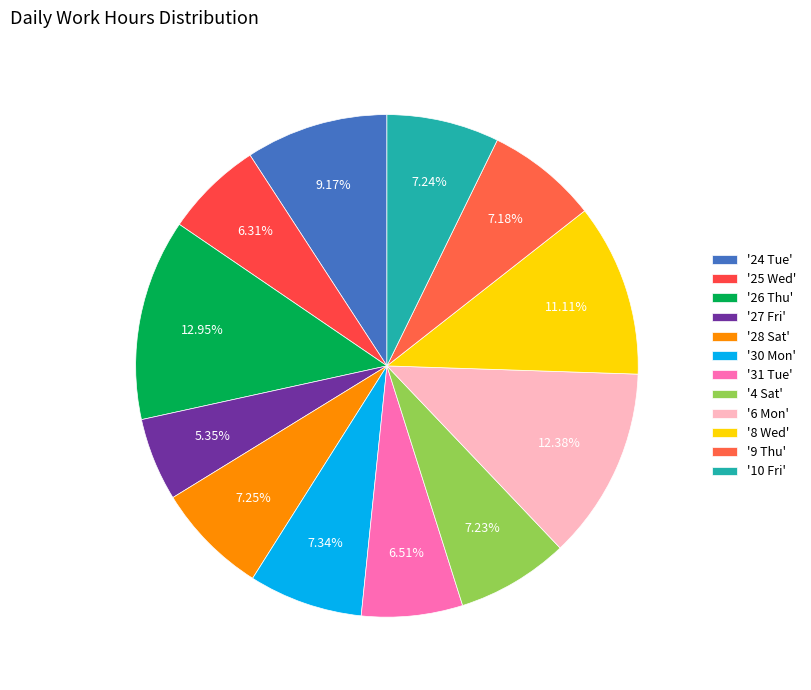

Is there any slice that represents more than half of the pie?

No